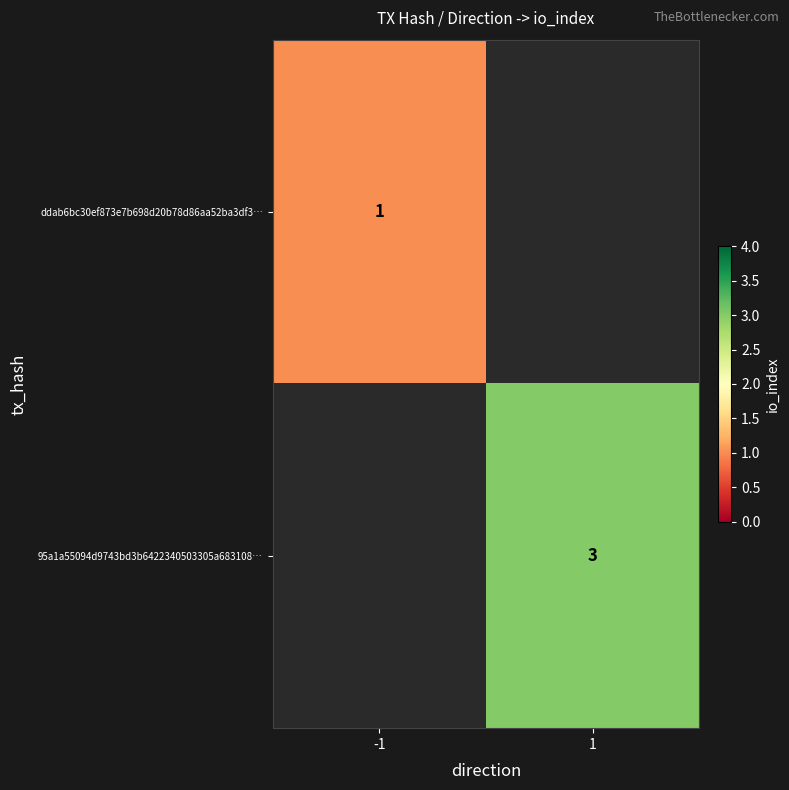

Is it true that ddab6bc30ef873e7b698d20b78d86aa52ba3df3… equals 1 at -1?

True